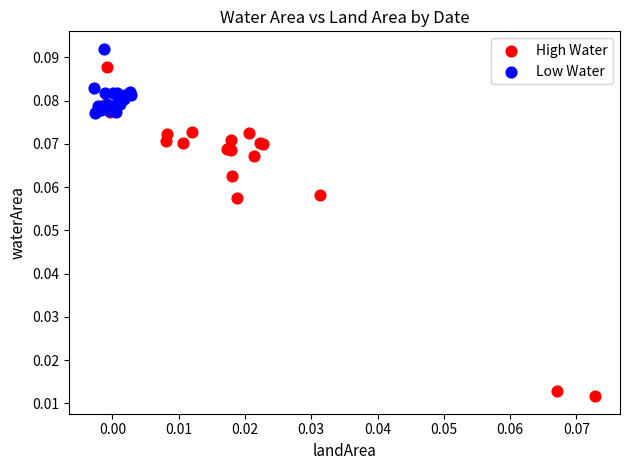

Which series reaches the maximum Y coordinate?

Low Water